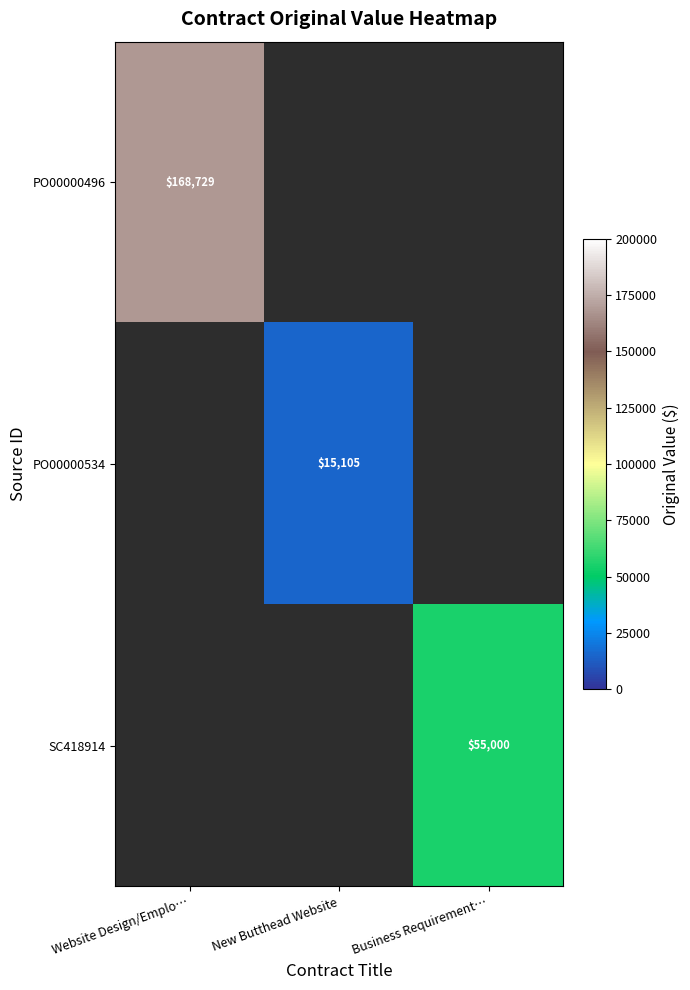

True or false: SC418914 has a value of 36549.5 at Business Requirement….

False